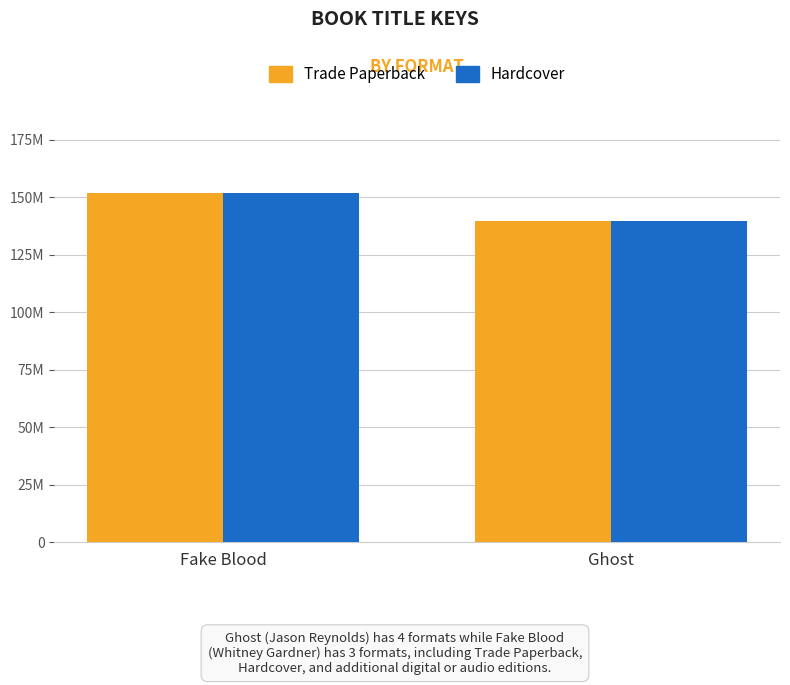

At which category is the sum across all series the highest?

Fake Blood